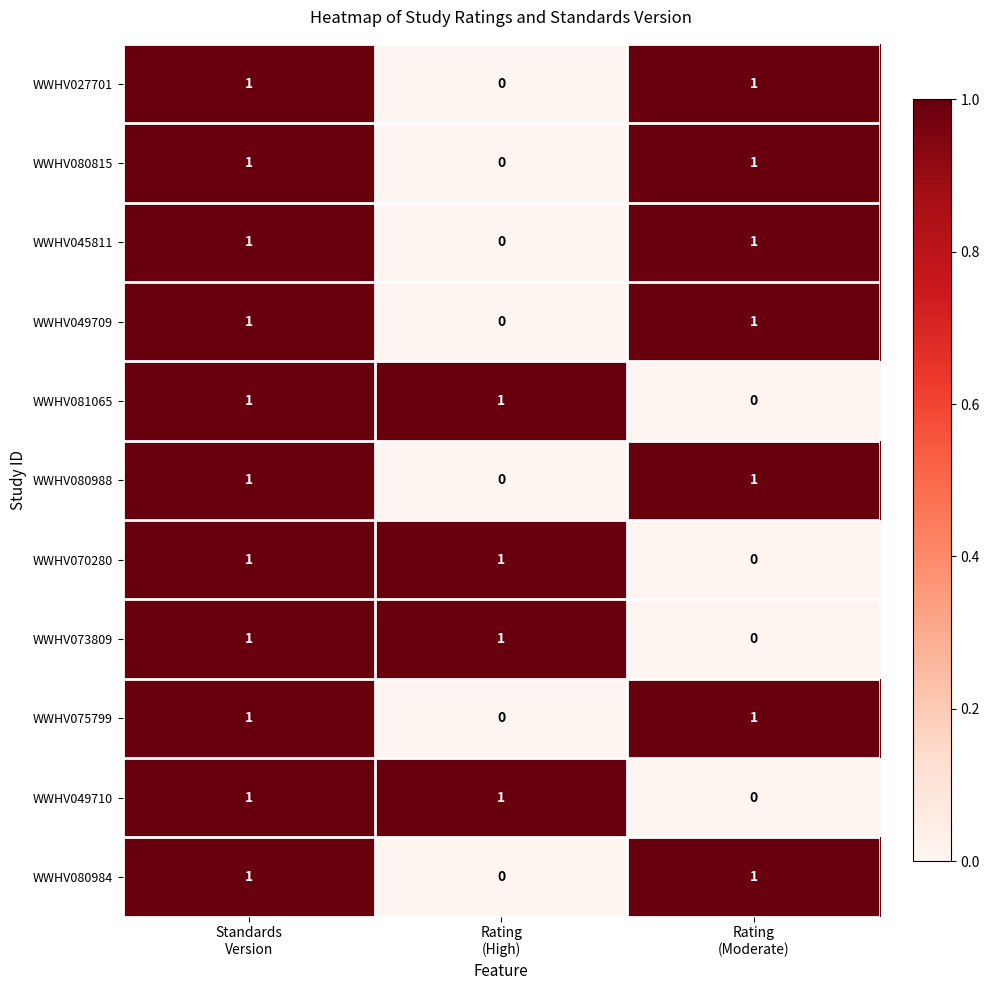

How many WWHV080815 values are between 0 and 1?

3